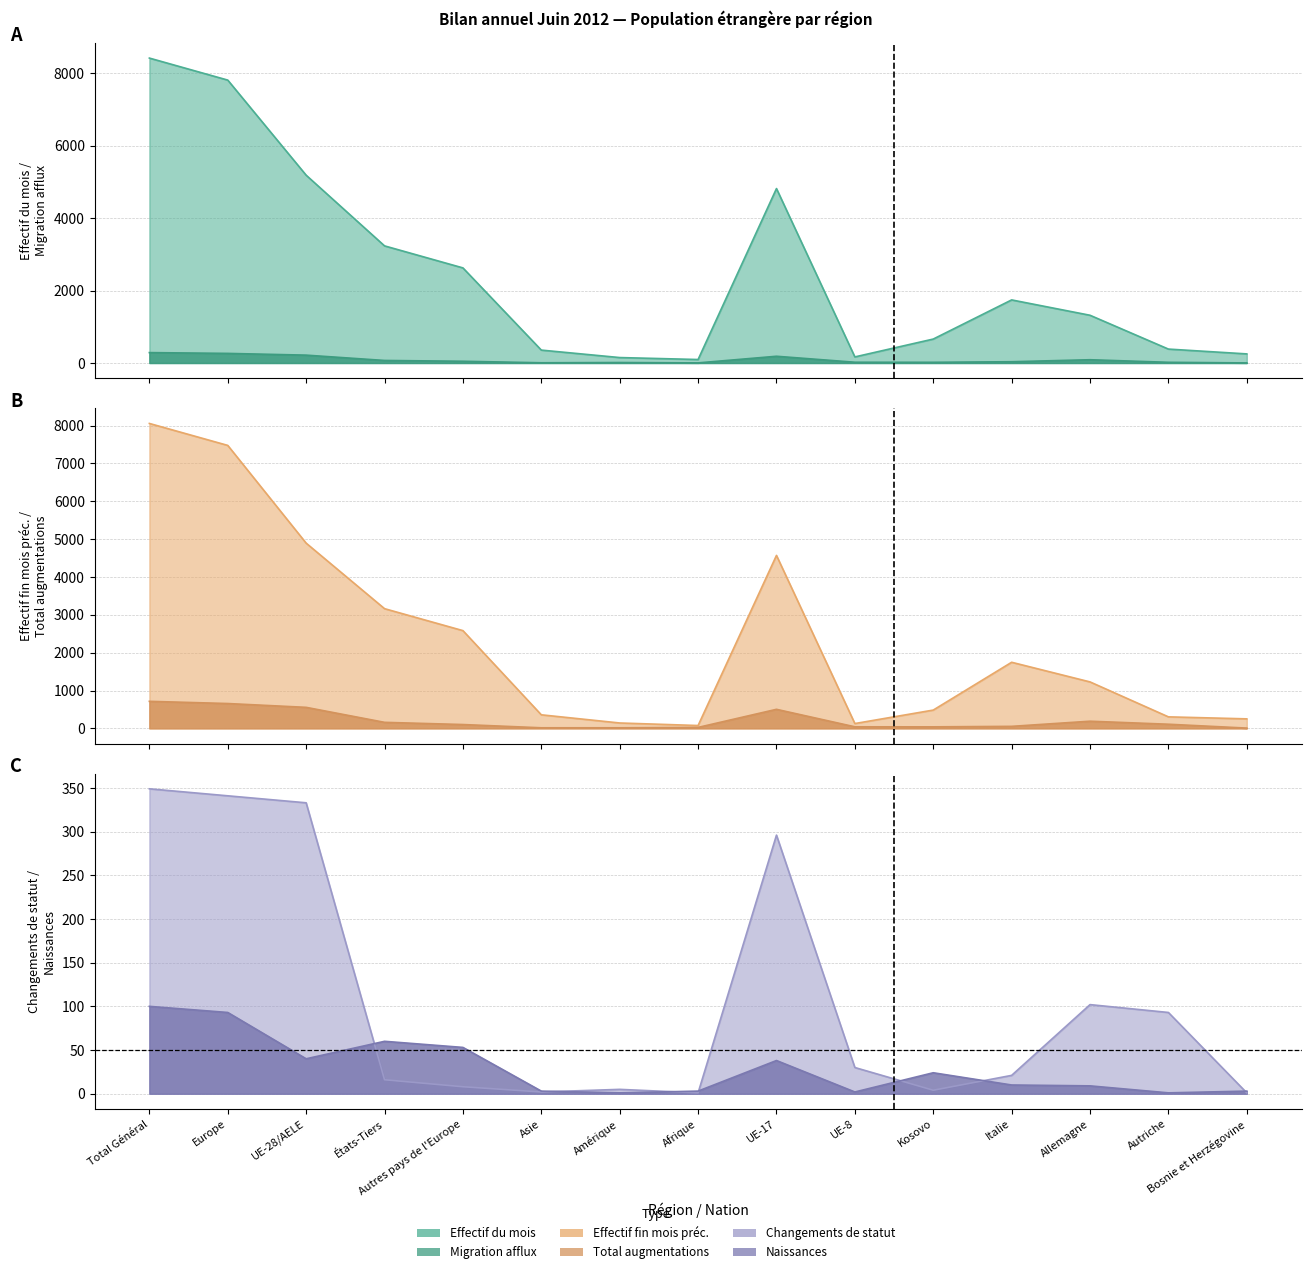

At which category does the chart reach its minimum across all series?

Afrique